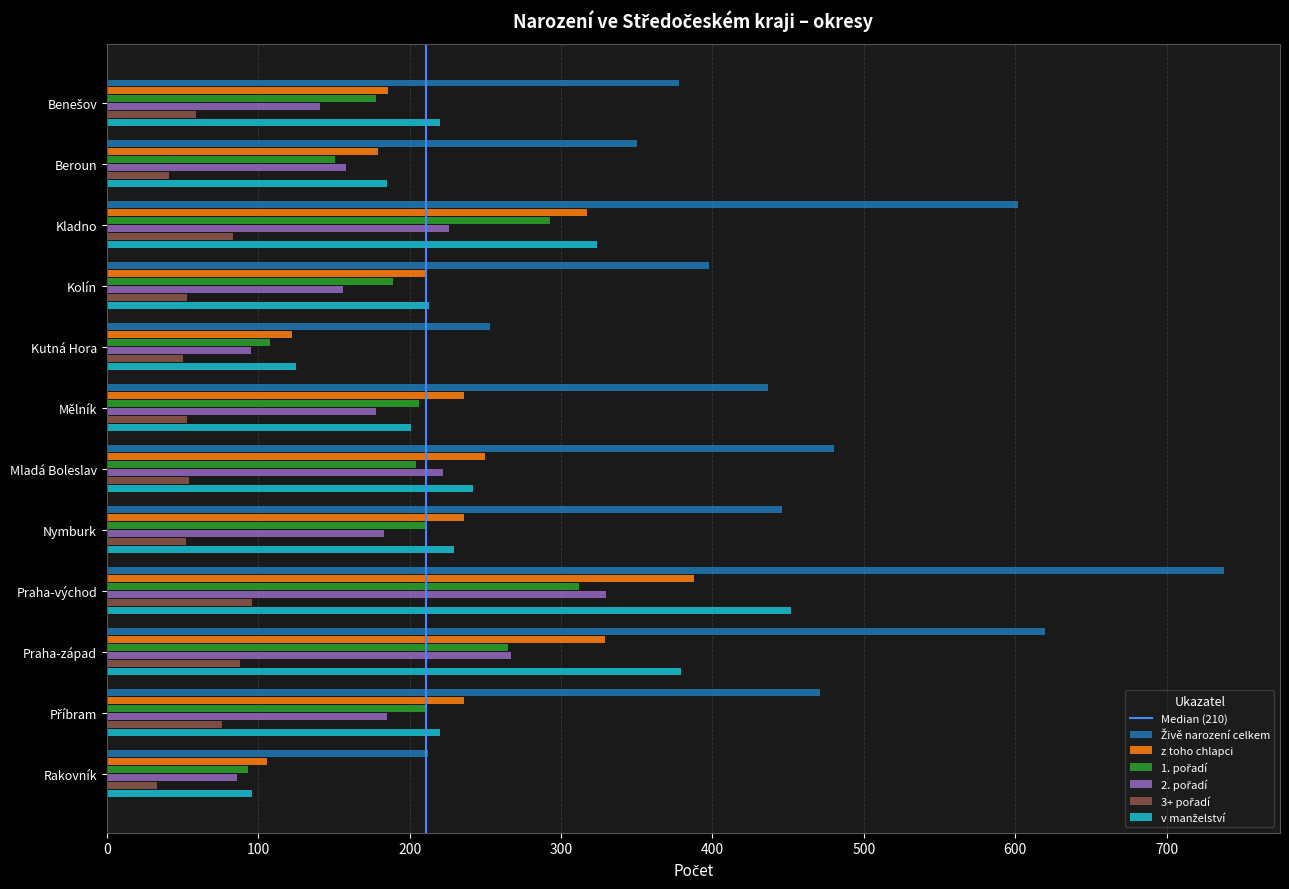

What is the difference between the highest and lowest values at Beroun?

309